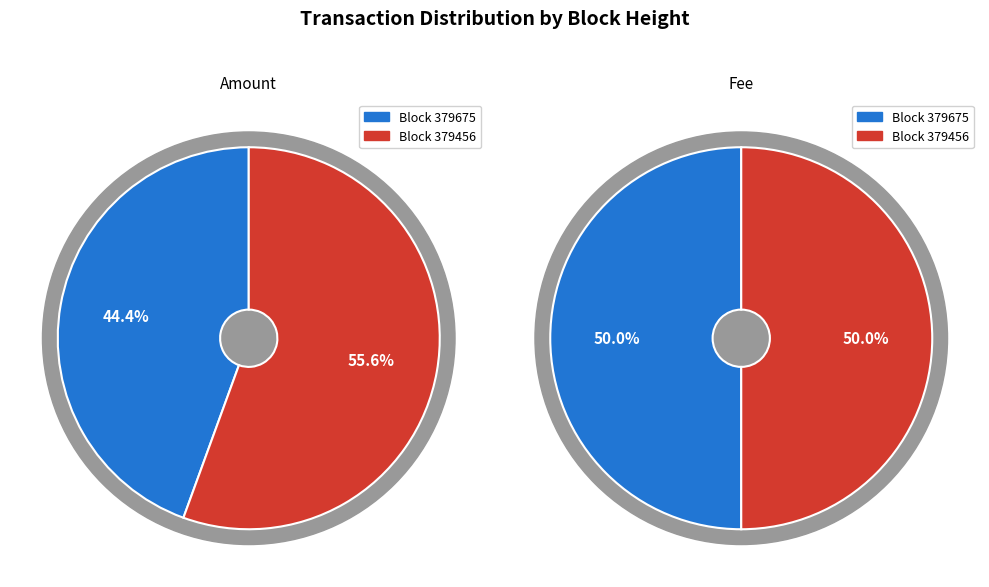

Which category has the smallest portion of the pie?

379675